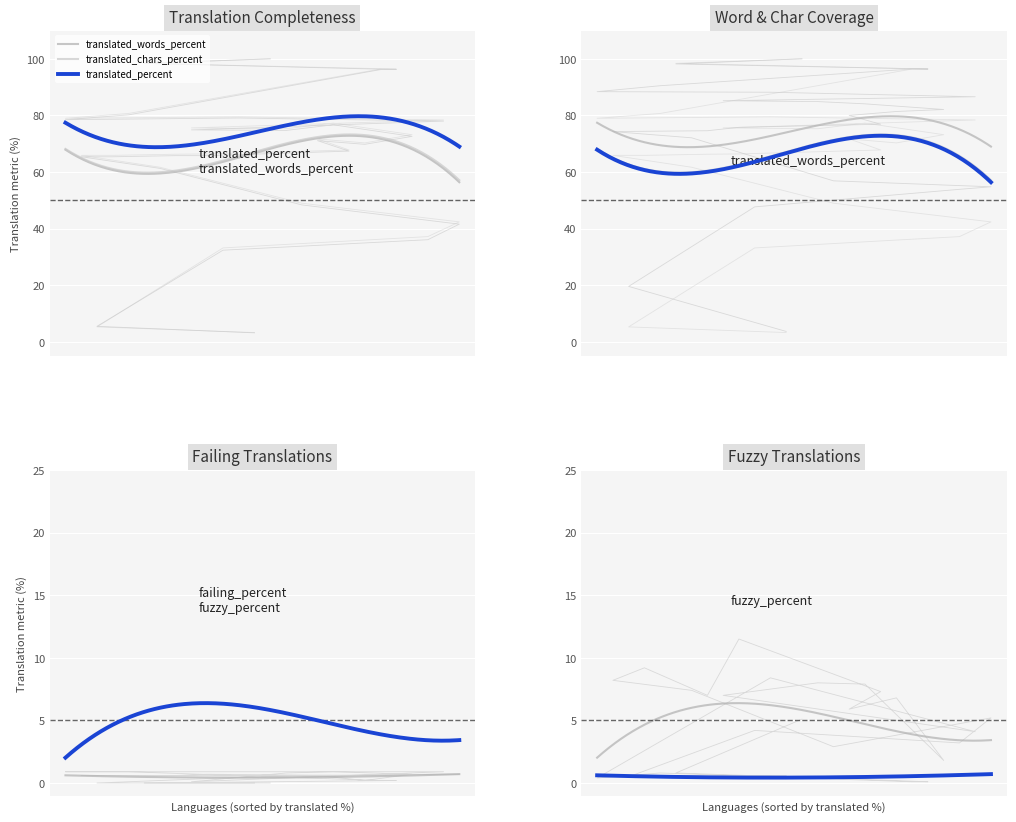

Which series has the largest total across all categories?

translated_percent